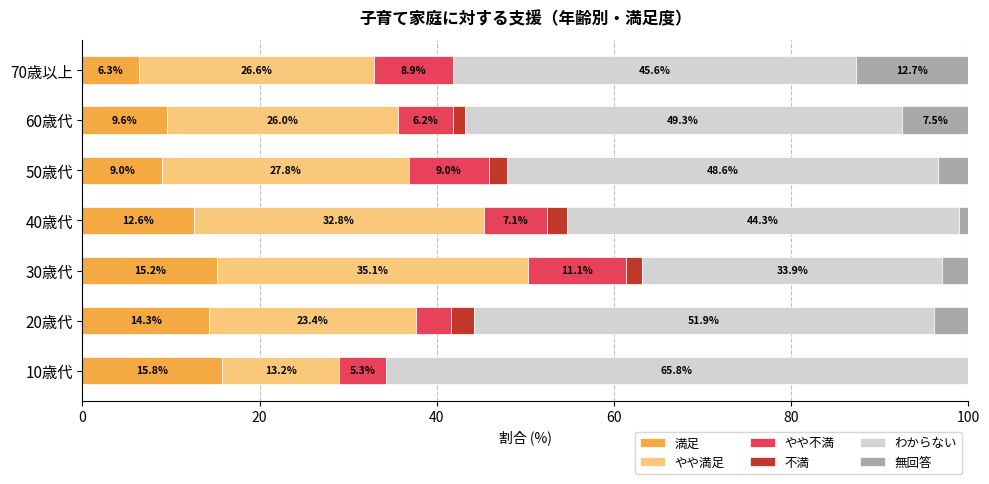

Is it true that 満足 equals 14.3 at 20歳代?

True